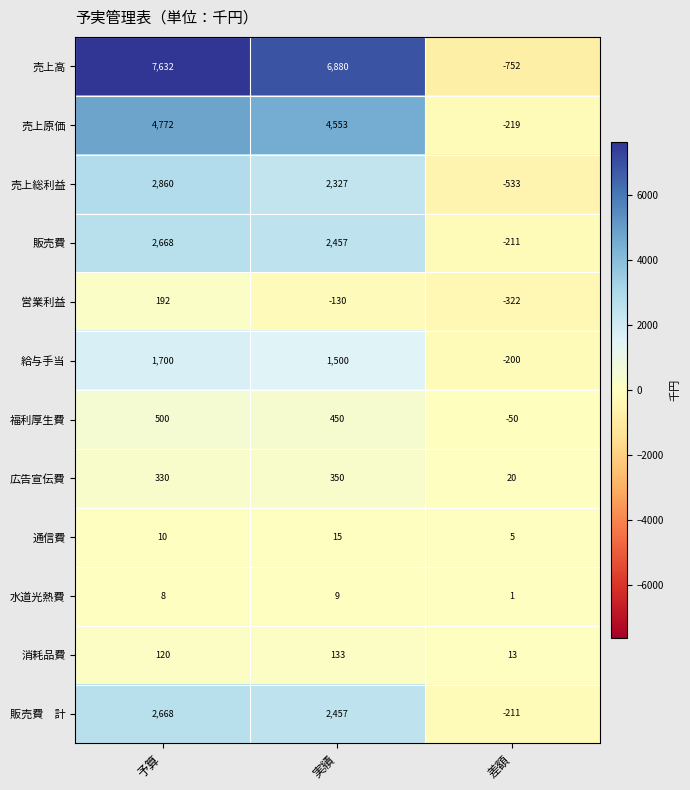

What is the total value across all series at 差額?

-2459